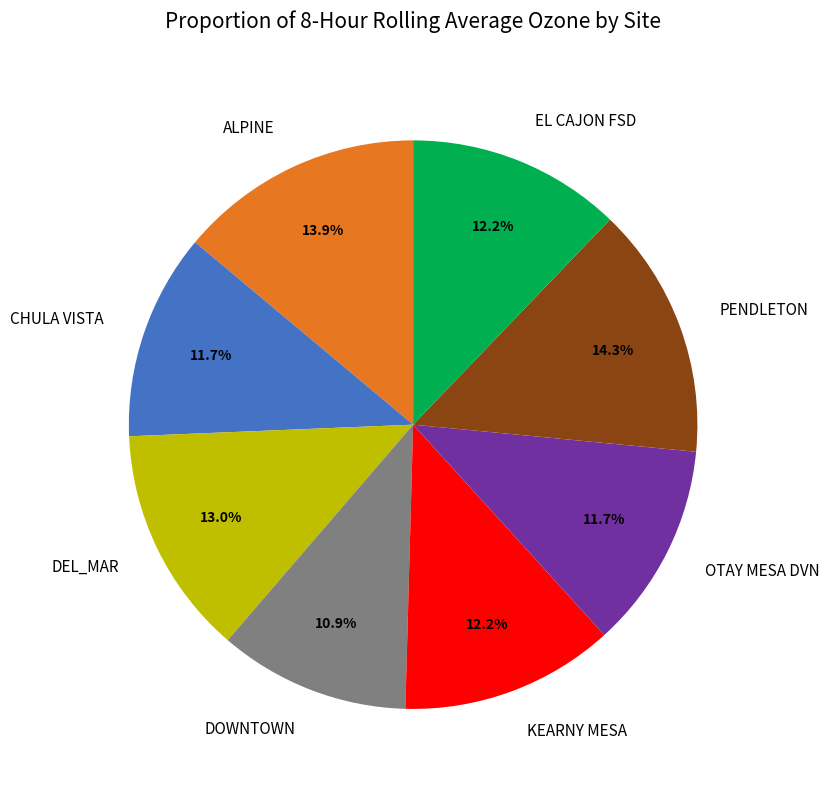

The OTAY MESA DVN slice represents 12% of the pie. True or false?

True